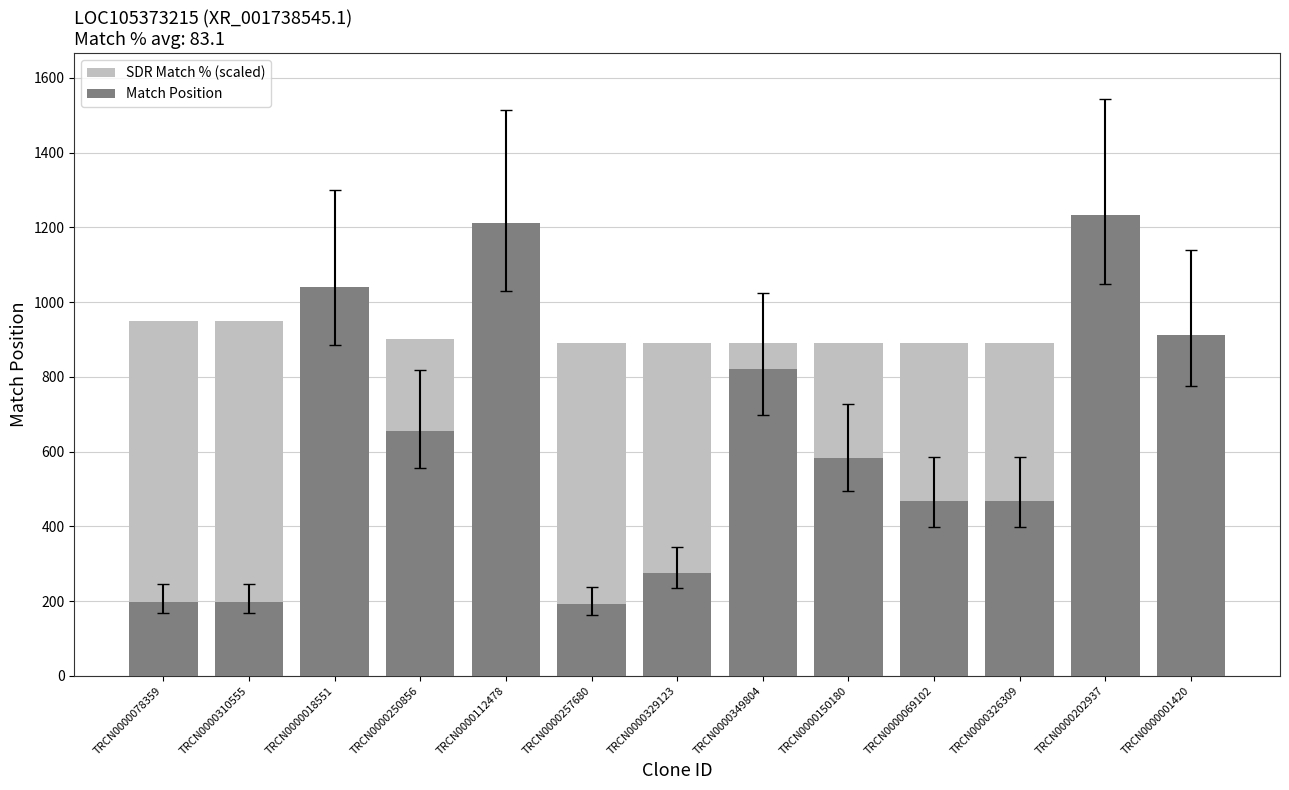

At which label does SDR Match % (scaled) first exceed 890?

TRCN0000078359